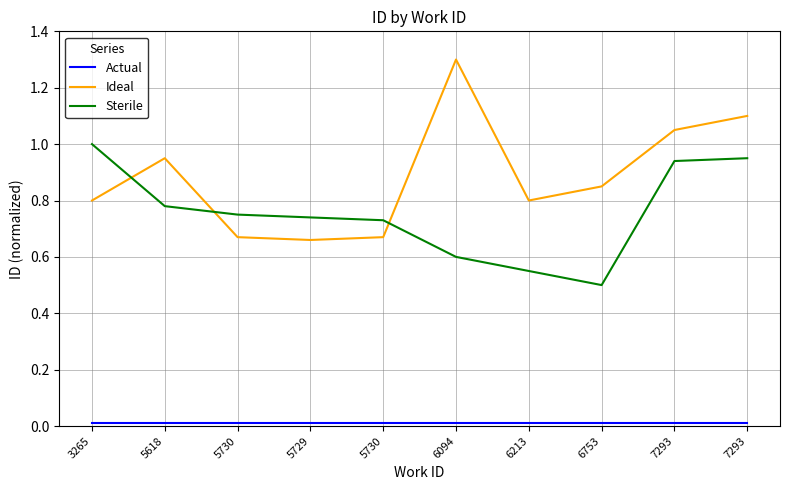

Is this an area chart (filled region under the line)?

No